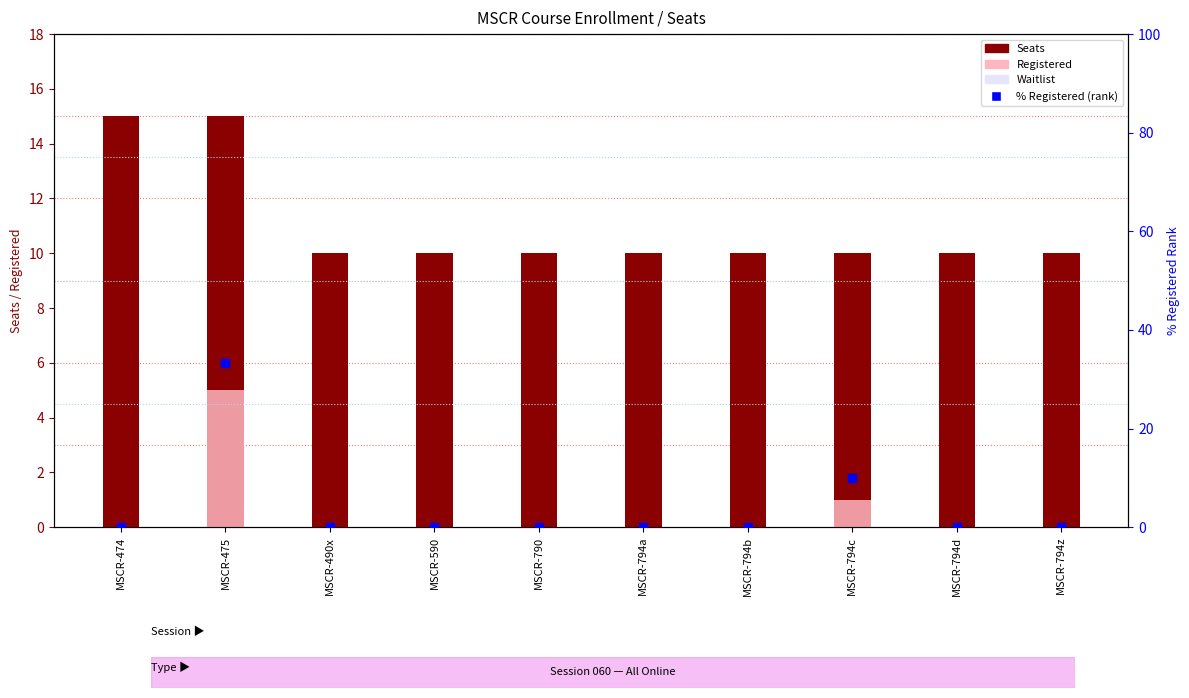

At which category is the sum across all series the highest?

MSCR-475